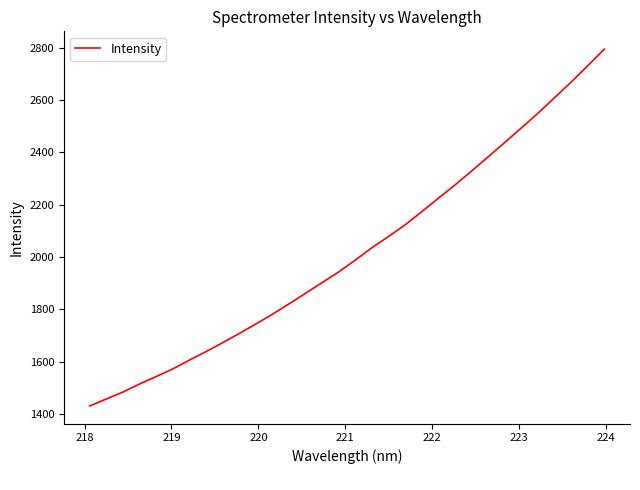

What is the maximum value shown in the chart?

2794.9